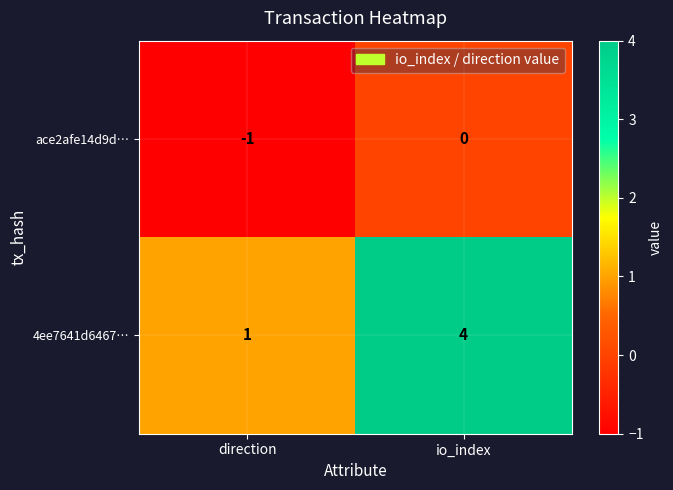

True or false: 4ee7641d6467… has a value of 6 at io_index.

False